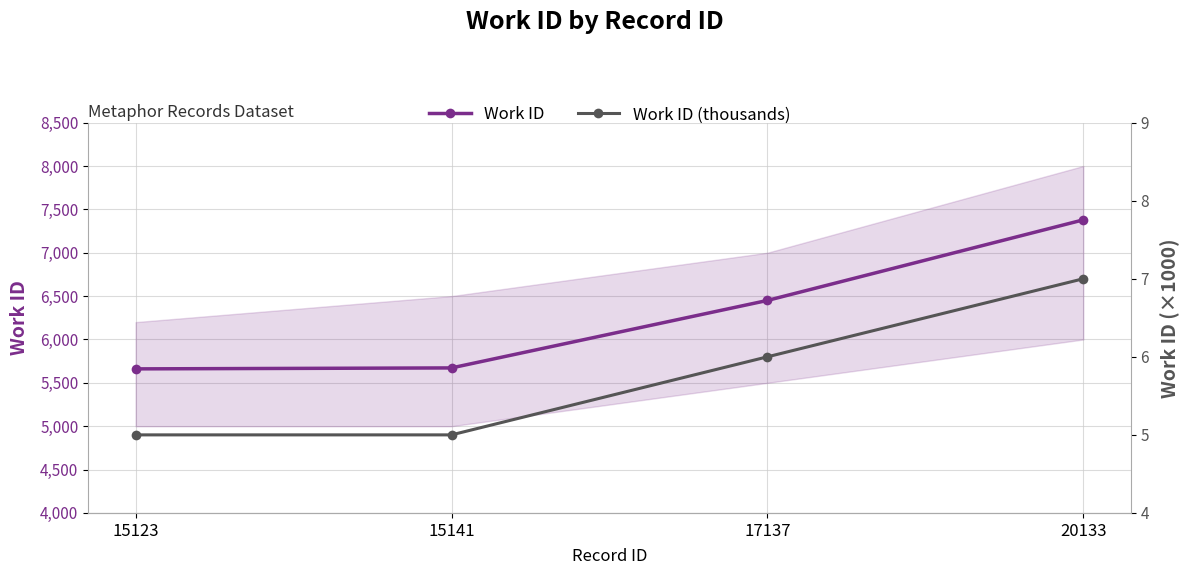

Is the value of Work ID at 17137 greater than the value of Work ID (thousands) at 15123?

Yes